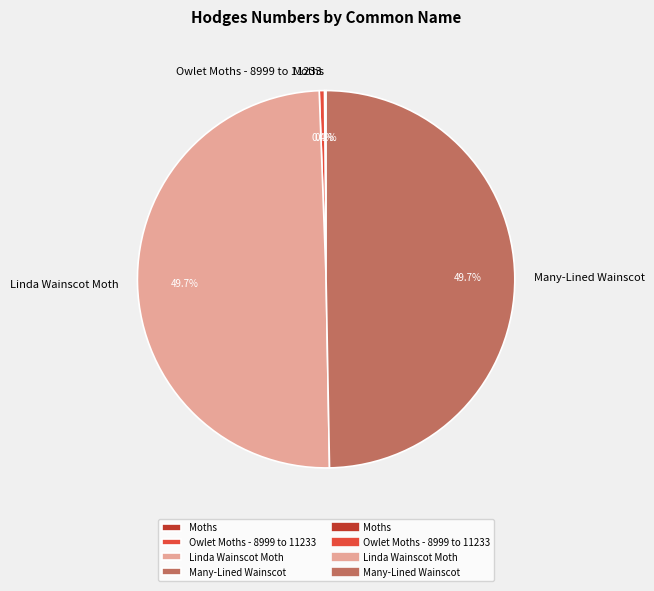

Does Many-Lined Wainscot account for over 50% of the chart?

No